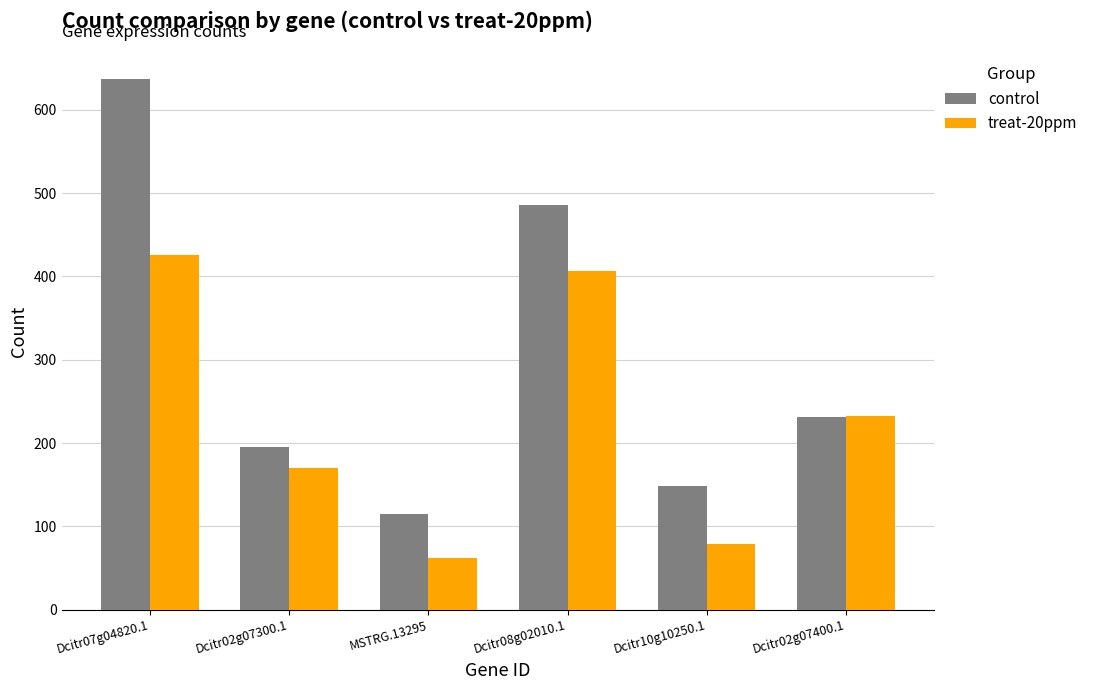

Between Dcitr07g04820.1 and MSTRG.13295, which series saw the biggest shift?

control